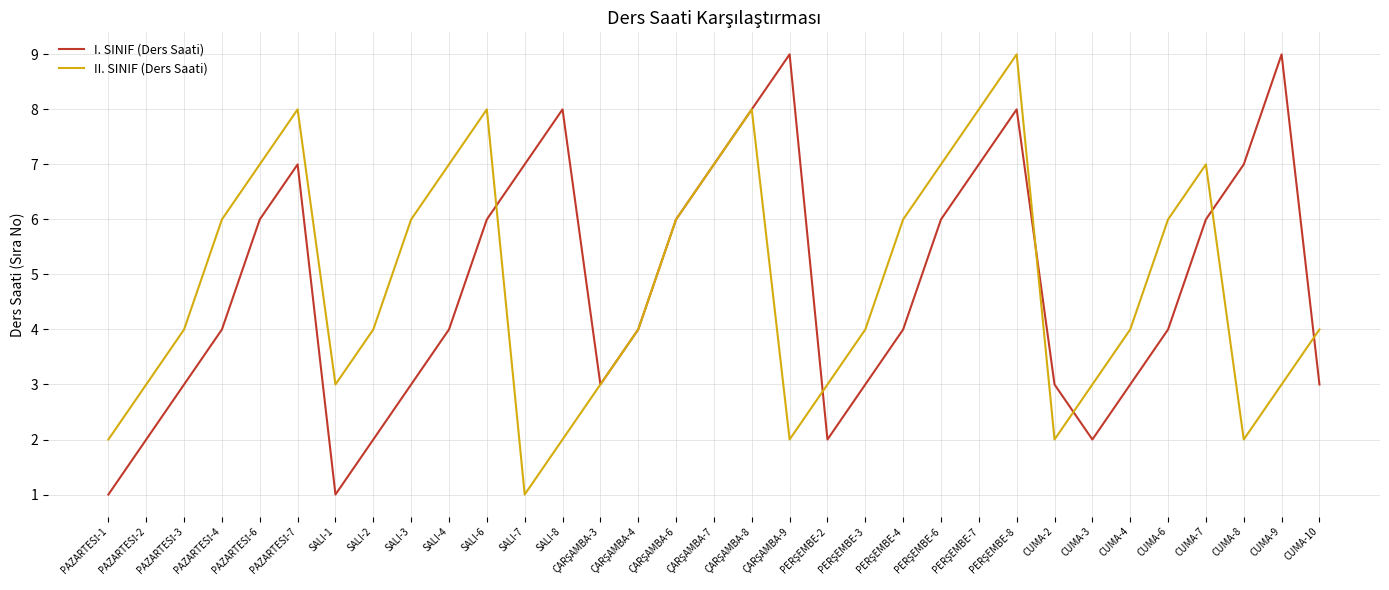

The value of I. SINIF (Ders Saati) at SALI-1 is 1. True or false?

True